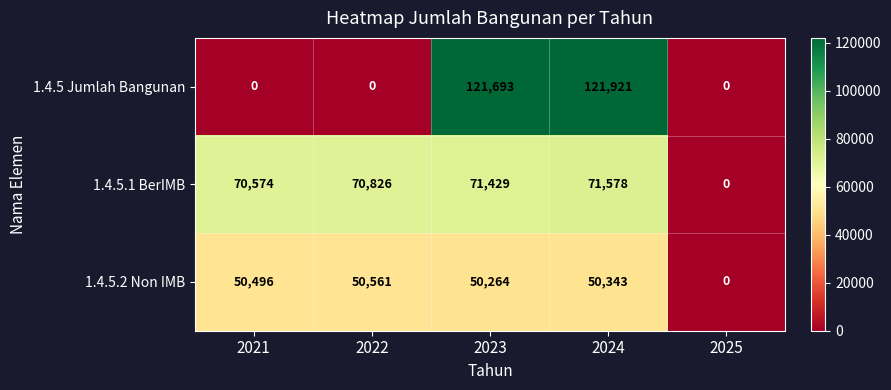

What is the sum of the 1.4.5.1 BerIMB values at 2022 and 2025?

70826